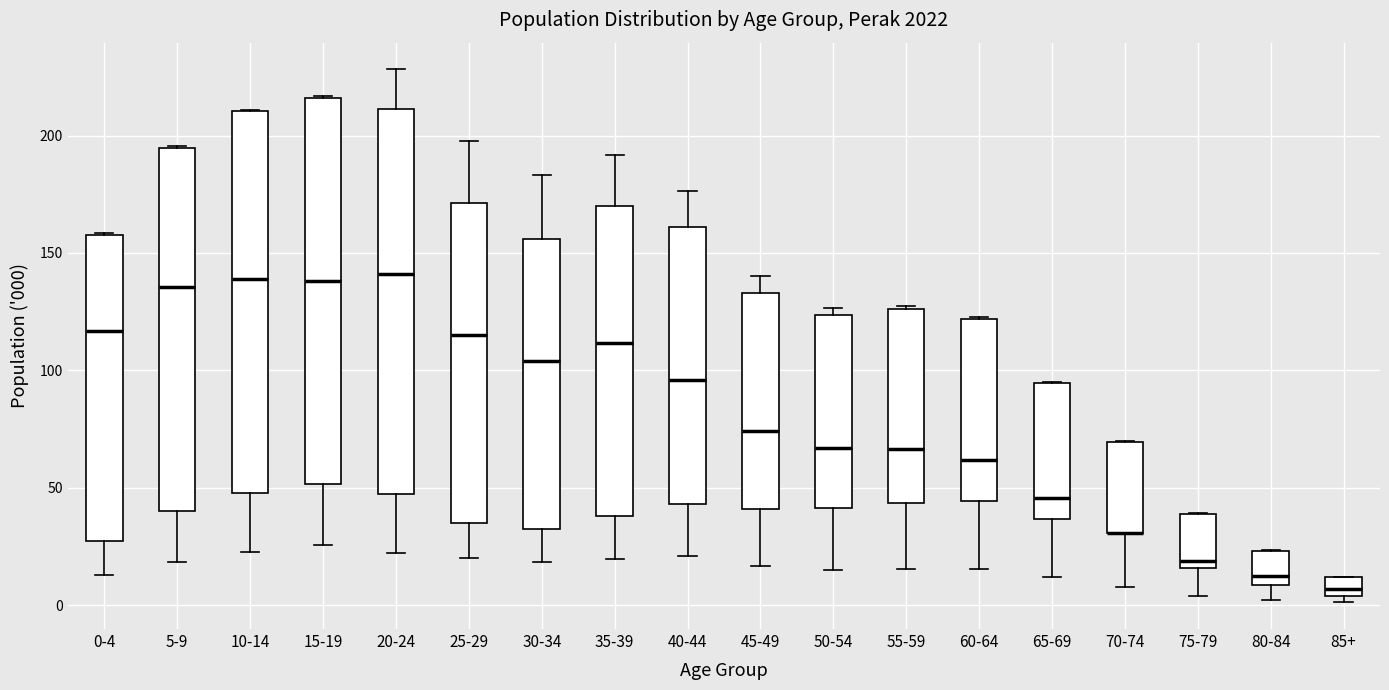

Reading left to right, transcribe this box plot: for each box, give where its median line is, the range the box spans, and where its two whiskers end, as read against the y-axis. The values are not printed on the chart, so give them approximately, as read against the axis.

0-4: median 115, box 25 to 160, whiskers 15 to 160
5-9: median 135, box 40 to 195, whiskers 20 to 195
10-14: median 140, box 50 to 210, whiskers 25 to 210
15-19: median 140, box 50 to 215, whiskers 25 to 215
20-24: median 140, box 50 to 210, whiskers 20 to 230
25-29: median 115, box 35 to 170, whiskers 20 to 200
30-34: median 105, box 35 to 155, whiskers 20 to 185
35-39: median 110, box 40 to 170, whiskers 20 to 190
40-44: median 95, box 45 to 160, whiskers 20 to 175
45-49: median 75, box 40 to 135, whiskers 15 to 140
50-54: median 65, box 40 to 125, whiskers 15 to 125 (just above the box's upper edge)
55-59: median 65, box 45 to 125, whiskers 15 to 125
60-64: median 60, box 45 to 120, whiskers 15 to 125
65-69: median 45, box 35 to 95, whiskers 10 to 95
70-74: median 30 (drawn on the box's lower edge), box 30 to 70, whiskers 10 to 70
75-79: median 20, box 15 to 40, whiskers 5 to 40
80-84: median 15, box 10 to 25, whiskers 0 to 25
85+: median 5 (just above the box's lower edge), box 5 to 10, whiskers 0 to 10